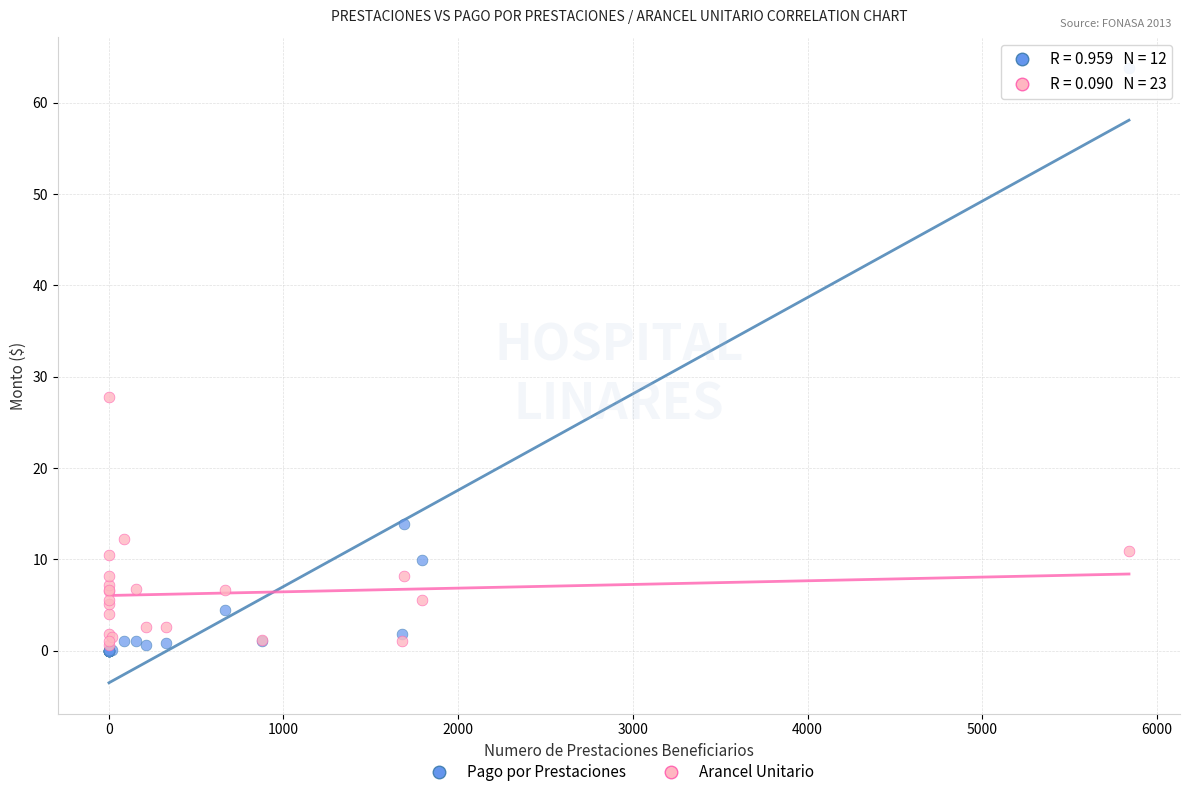

Across all series, what Y value is closest to 31?

27.8